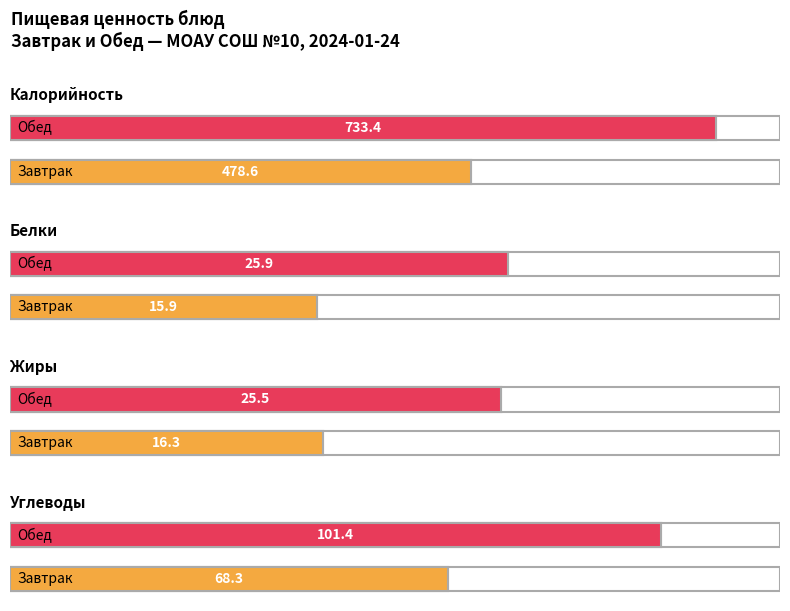

At which label does Жиры first exceed 25?

Обед